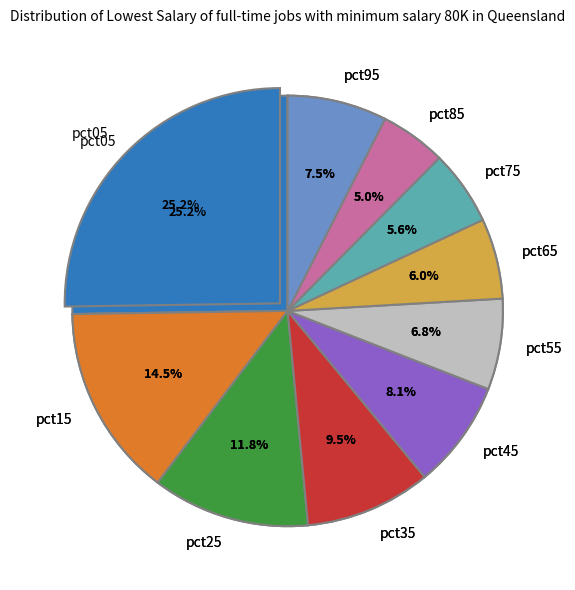

Which slice is the largest?

pct05